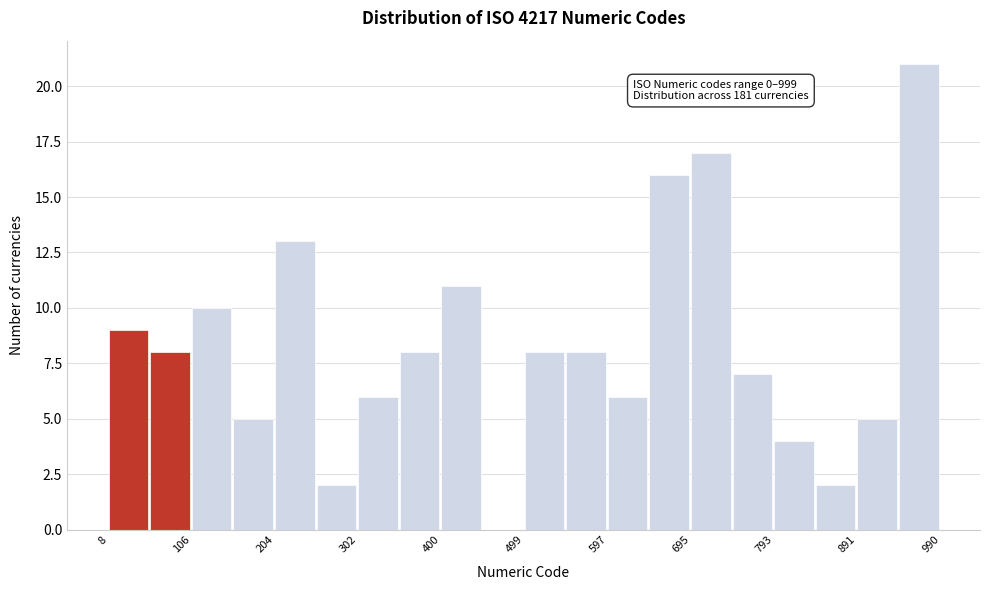

Which range on the x-axis has the tallest bar?

940 to 990